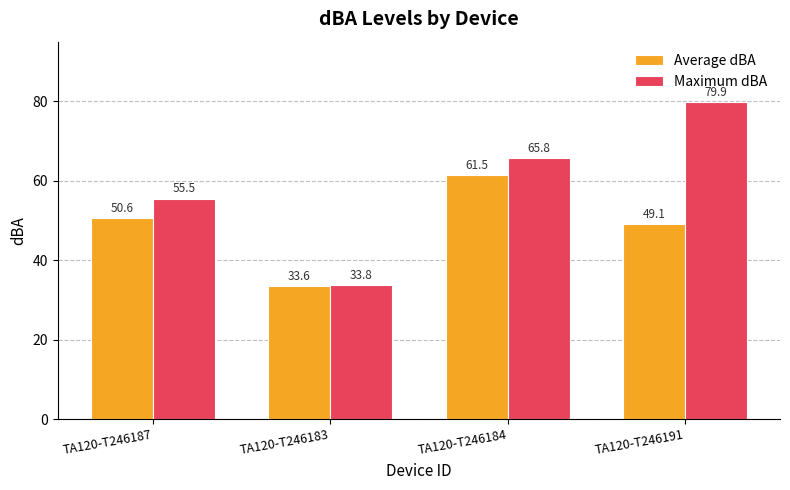

What is the smallest value displayed?

33.6